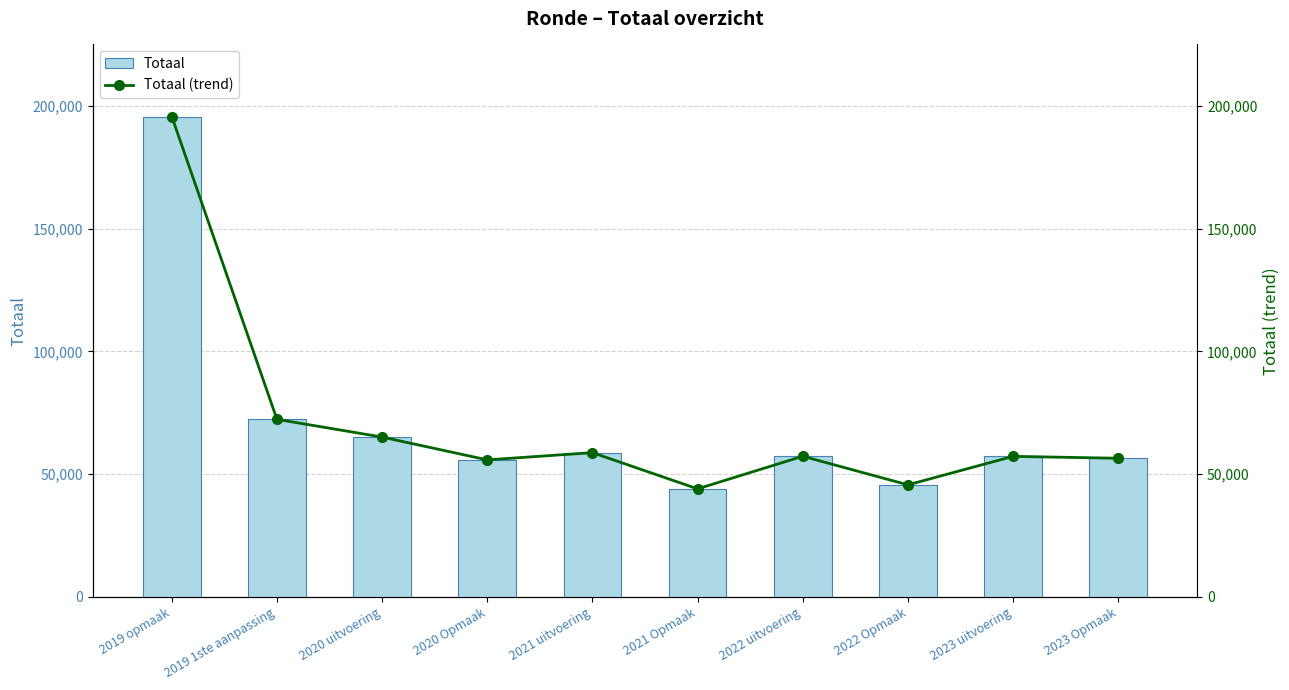

Reading left to right, list all the values displayed in this chart.

Totaal: 195664	72333	65116	55825	58769	44027	57301	45659	57256	56488
Totaal (trend): 195664	72333	65116	55825	58769	44027	57301	45659	57256	56488